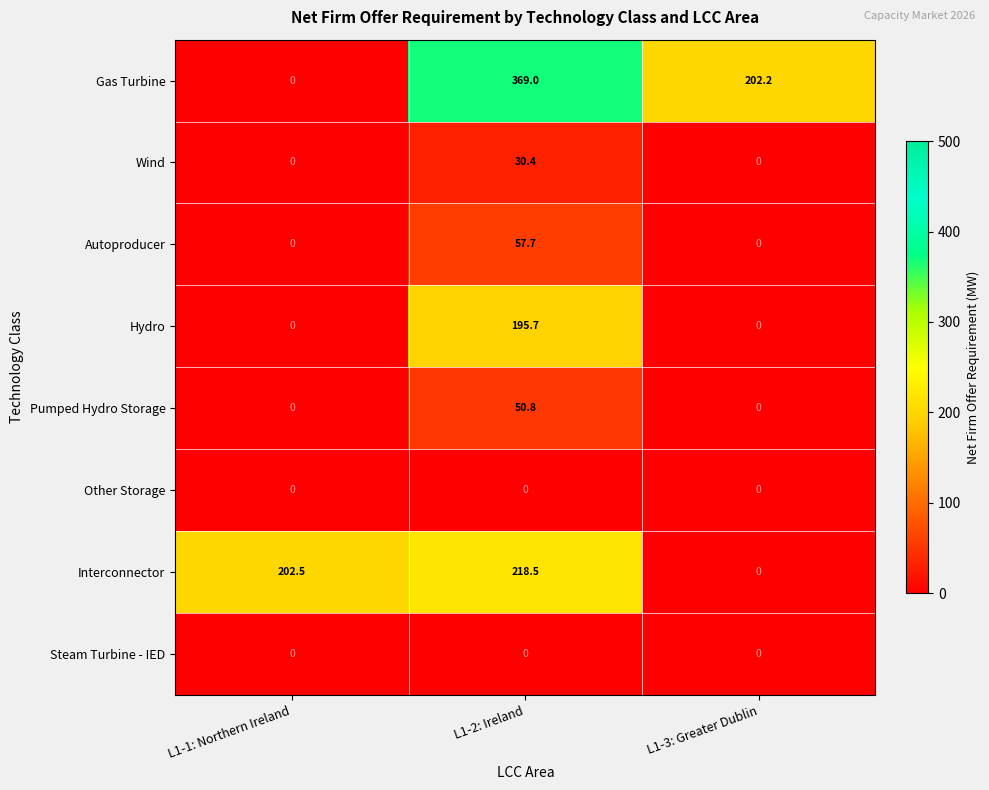

What is the difference between the Gas Turbine values at L1-3: Greater Dublin and L1-2: Ireland?

166.8